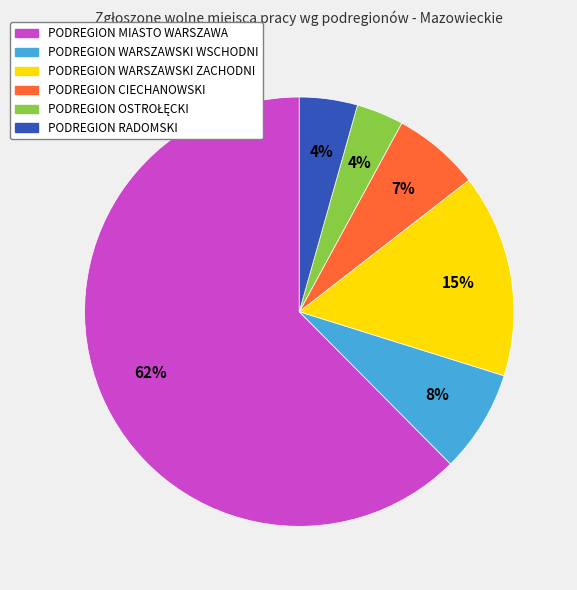

How many slices are in this pie chart?

6